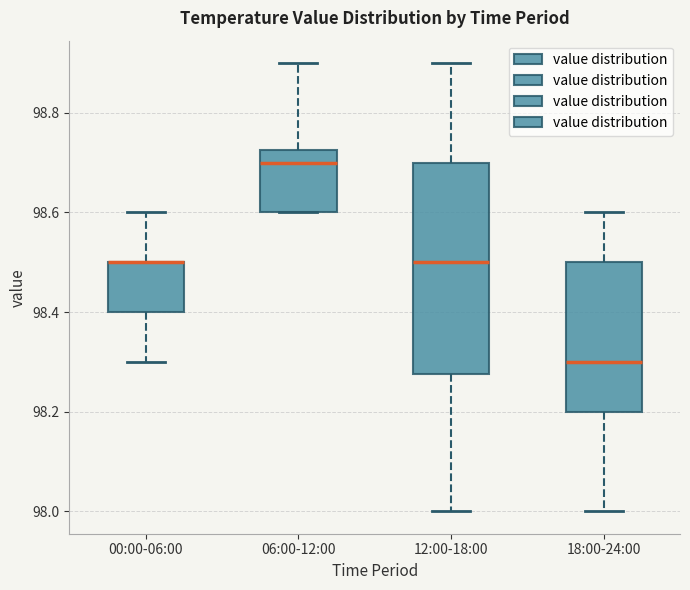

Where is the upper edge of the box for 06:00-12:00 on the y-axis? The values are not printed on the chart, so give them approximately, as read against the axis.

98.72